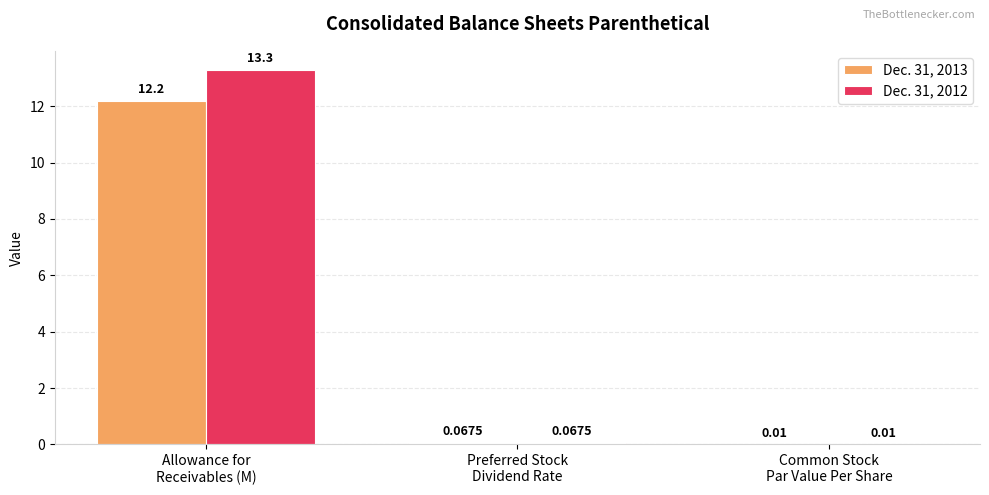

What are all the series names shown in the legend?

Dec. 31, 2013, Dec. 31, 2012